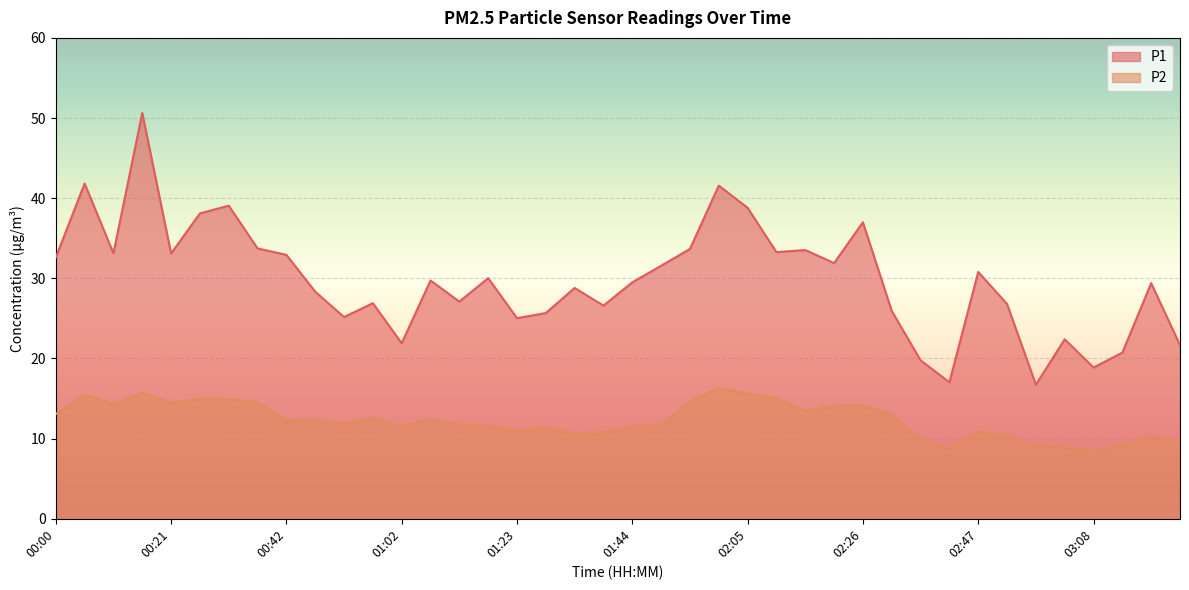

What is the sum of the P2 values at 00:11 and 03:13?

23.5